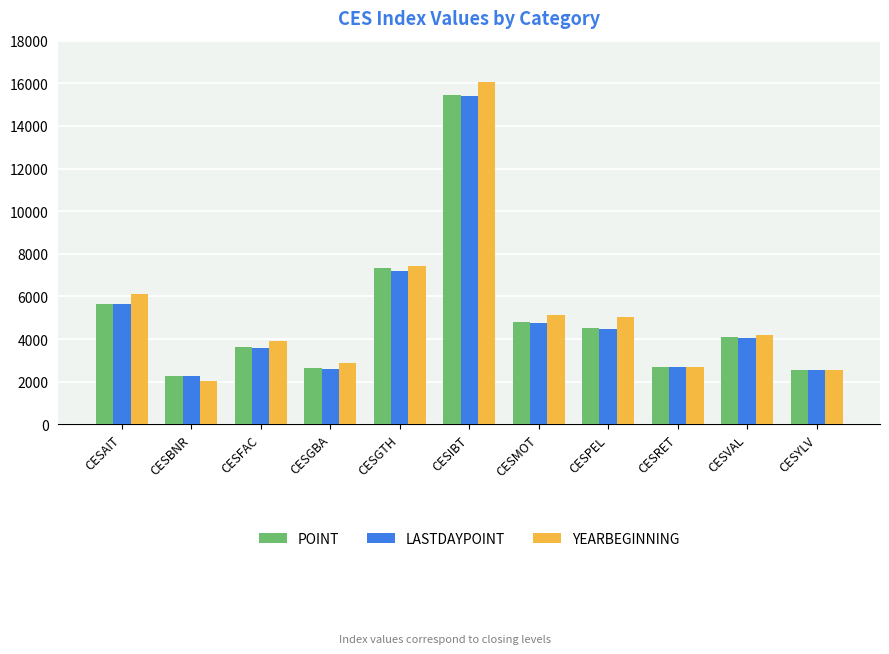

What position from the left is CESRET?

9